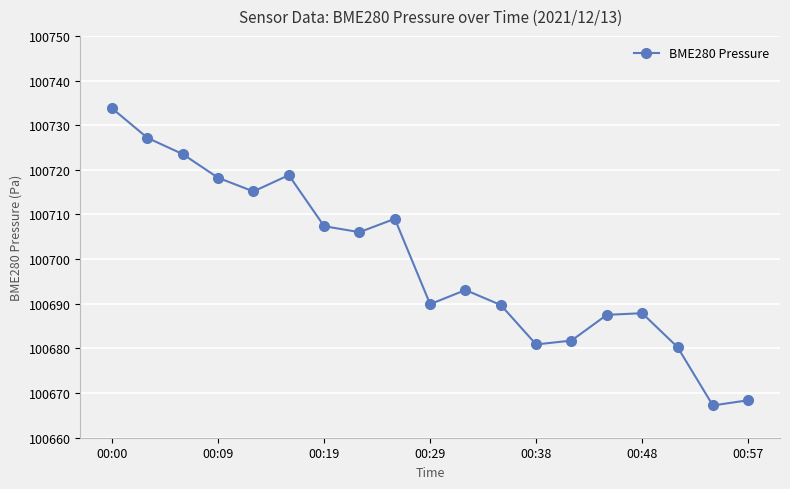

What is the value of the 14th point from the left?

100681.8